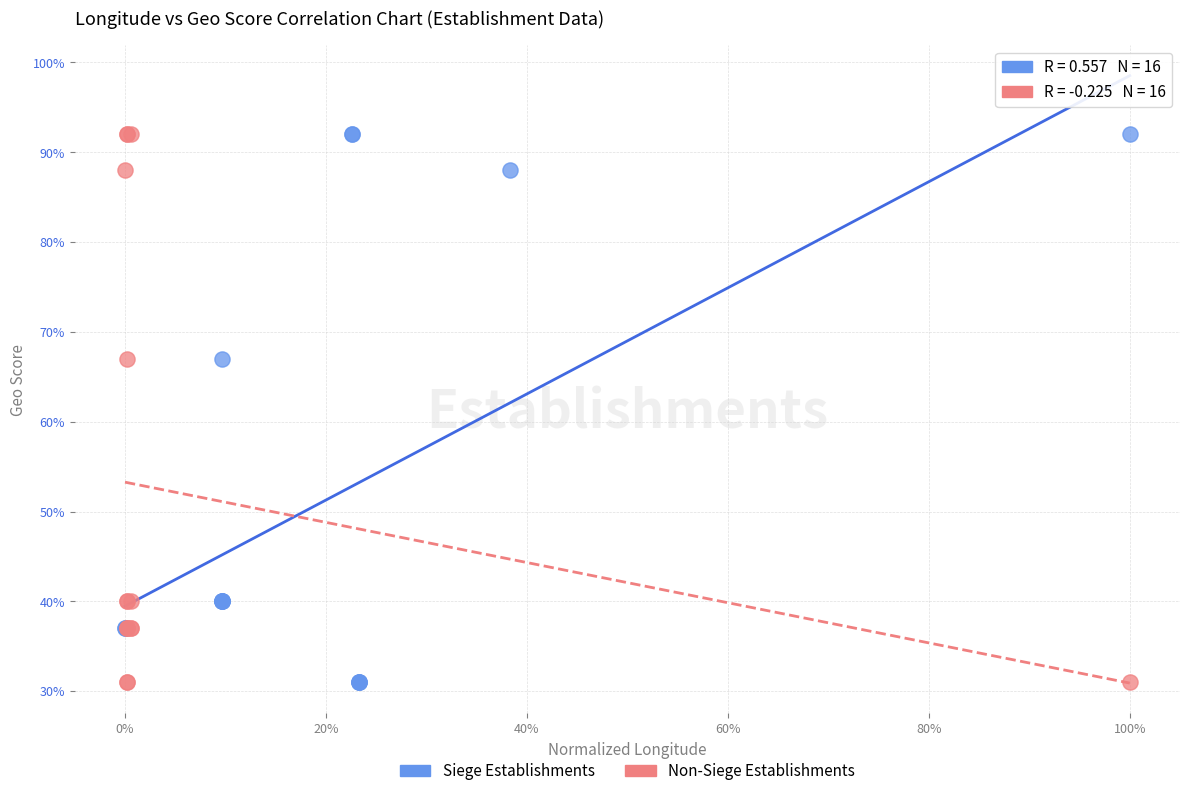

What are all the series names shown in the legend?

Siege Establishments, Non-Siege Establishments